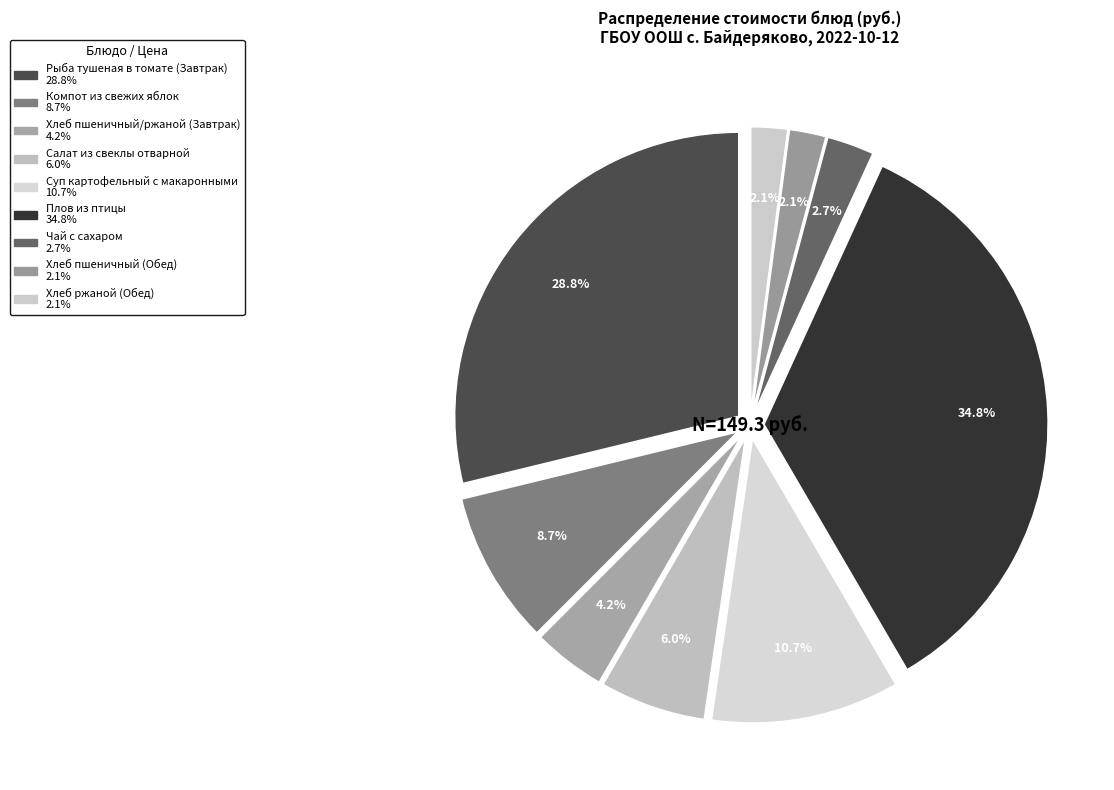

How many segments does this pie chart have?

9